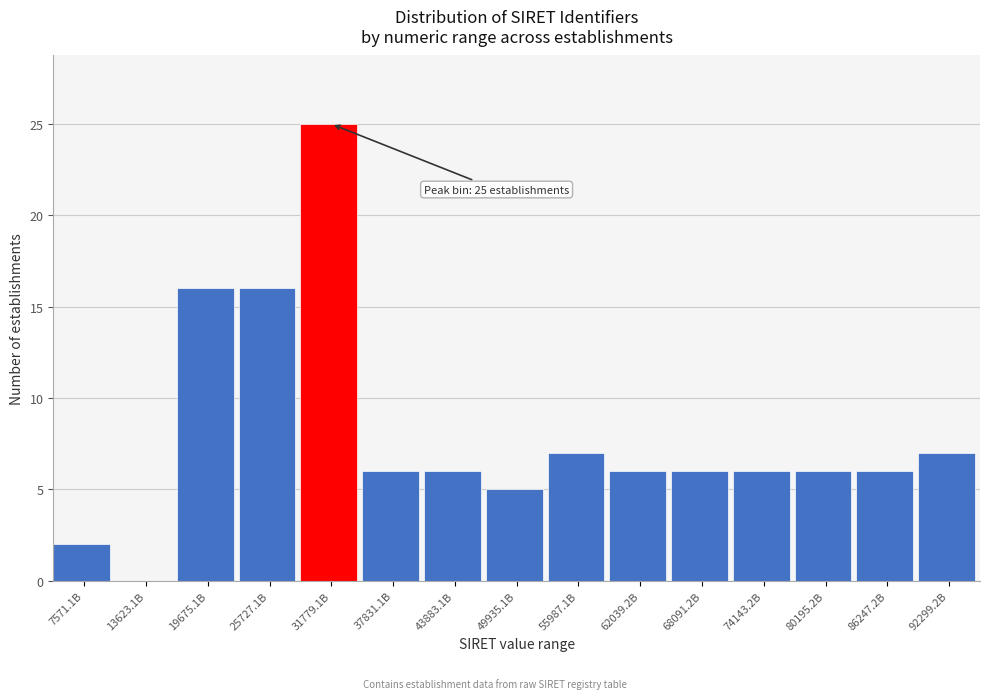

Reading left to right, extract all data points from this chart.

7571.1B=2	13623.1B=0	19675.1B=16	25727.1B=16	31779.1B=25	37831.1B=6	43883.1B=6	49935.1B=5	55987.1B=7	62039.2B=6	68091.2B=6	74143.2B=6	80195.2B=6	86247.2B=6	92299.2B=7